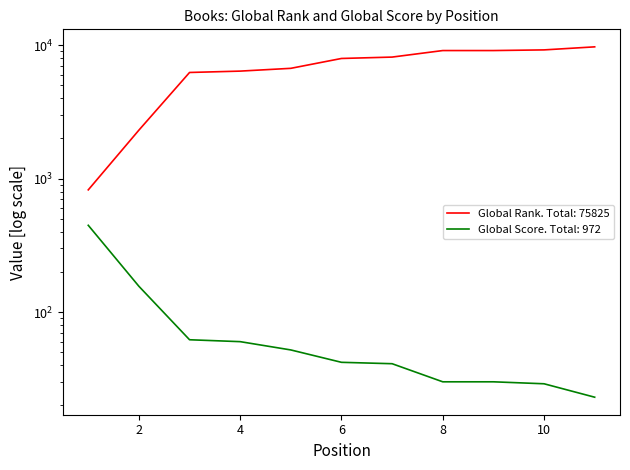

Reading left to right, transcribe all the data shown in this chart.

Global Rank: 1=824	2=2311	3=6251	4=6400	5=6715	6=7961	7=8153	8=9126	9=9126	10=9230	11=9728
Global Score: 1=447	2=156	3=62	4=60	5=52	6=42	7=41	8=30	9=30	10=29	11=23